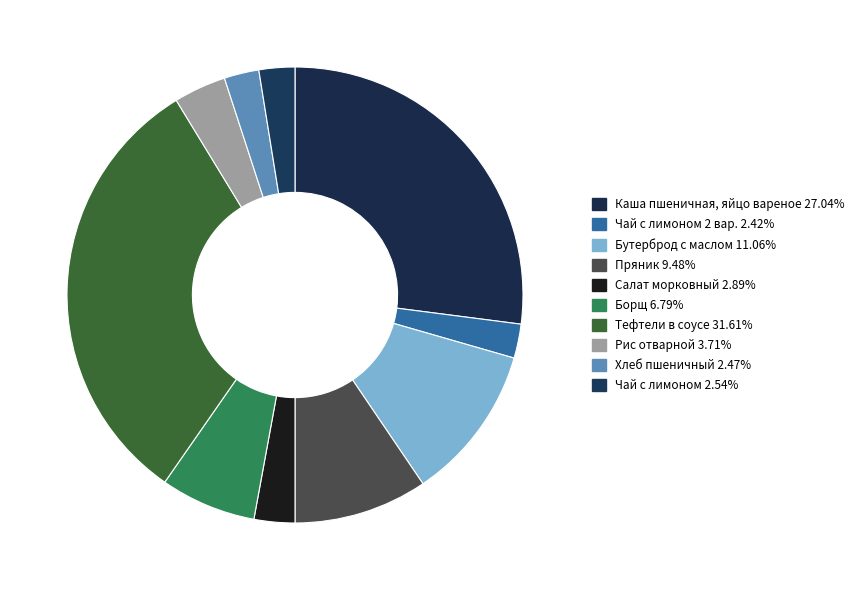

How many segments does this pie chart have?

10